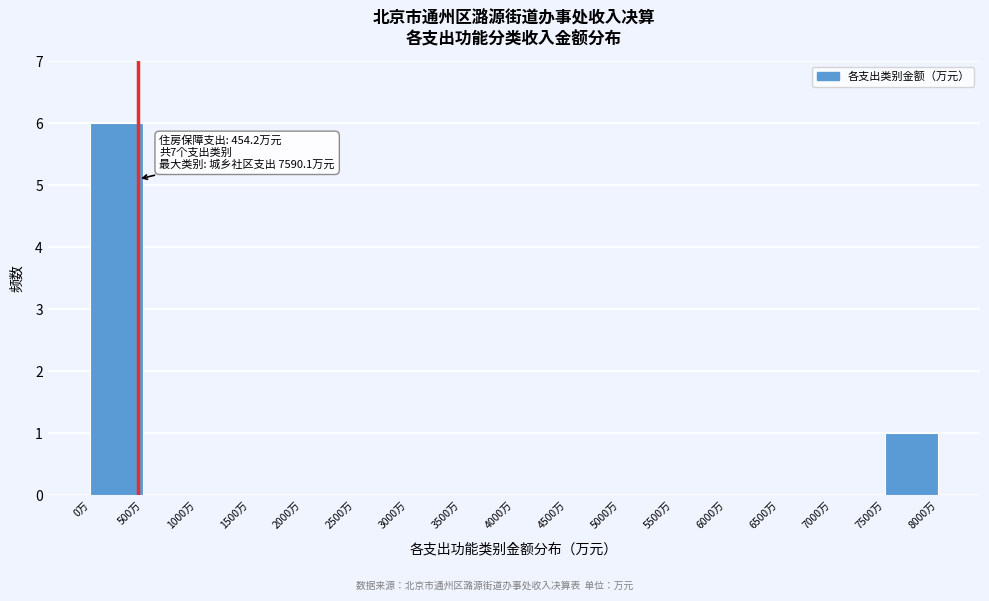

Which range on the x-axis has the tallest bar?

0 to 500